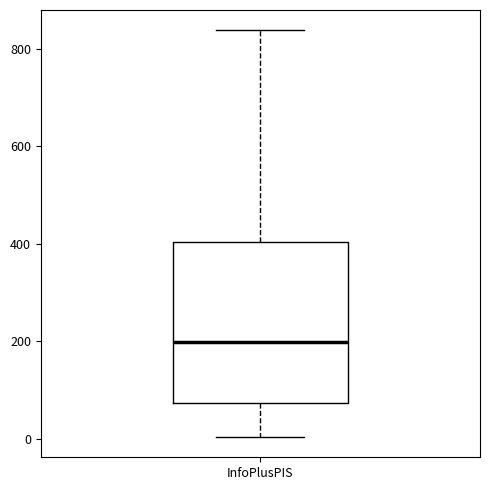

Read this box plot against the y-axis: the position of the median line, the range covered by the box, and the ends of both whiskers. The values are not printed on the chart, so give them approximately, as read against the axis.

median 200, box 80 to 400, whiskers 0 to 840